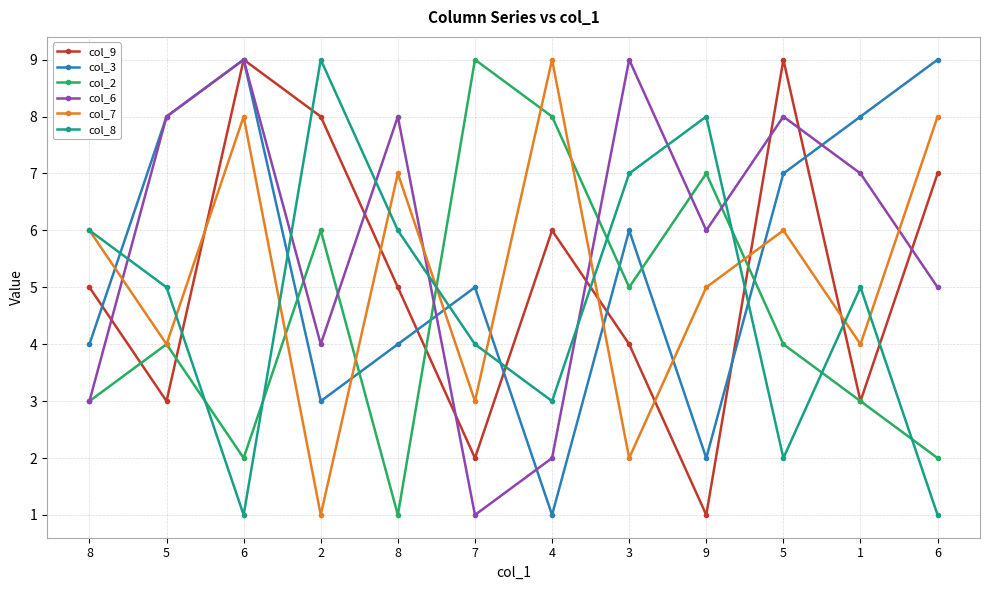

Read the col_9 value at 8.

5